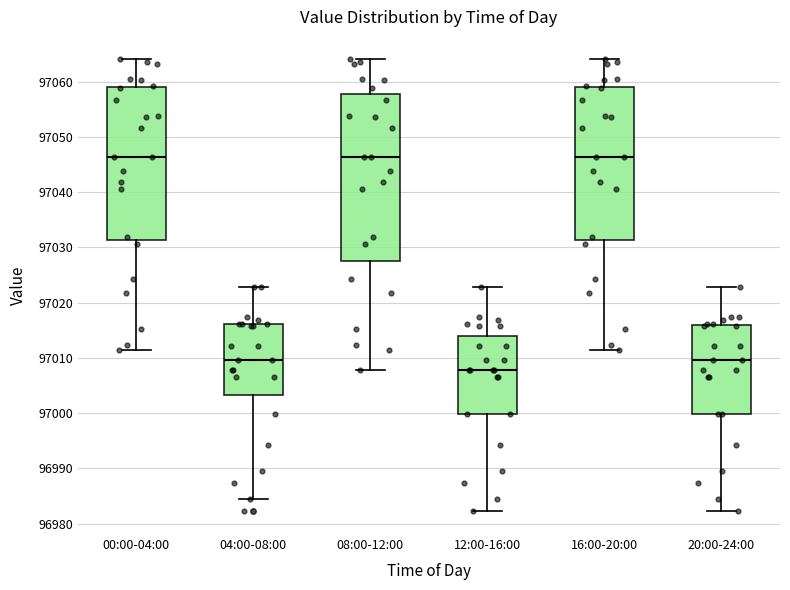

Reading left to right, read every box against the y-axis: the position of its median line, the range the box covers, and the ends of its whiskers. The values are not printed on the chart, so give them approximately, as read against the axis.

00:00-04:00: median 97046, box 97031 to 97059, whiskers 97011 to 97064
04:00-08:00: median 97010, box 97003 to 97016, whiskers 96985 to 97023
08:00-12:00: median 97046, box 97027 to 97058, whiskers 97008 to 97064
12:00-16:00: median 97008, box 97000 to 97014, whiskers 96982 to 97023
16:00-20:00: median 97046, box 97031 to 97059, whiskers 97011 to 97064
20:00-24:00: median 97010, box 97000 to 97016, whiskers 96982 to 97023